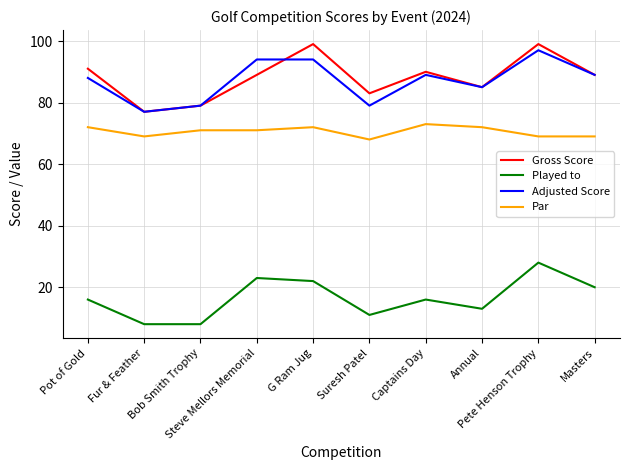

Which series has the largest range (max minus min)?

Gross Score